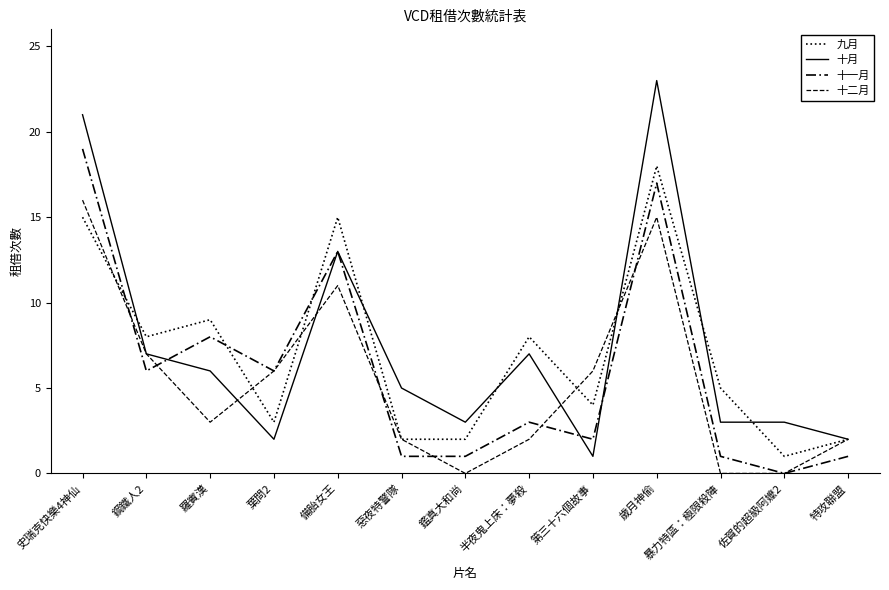

How many lines are shown in the chart?

4